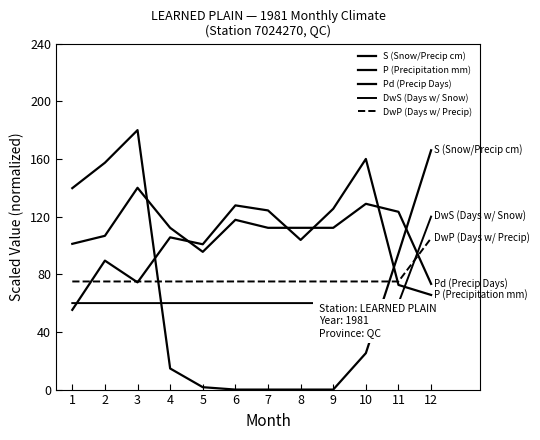

Is the value of DwP (Days w/ Precip) at 3 greater than the value of Pd (Precip Days) at 2?

No